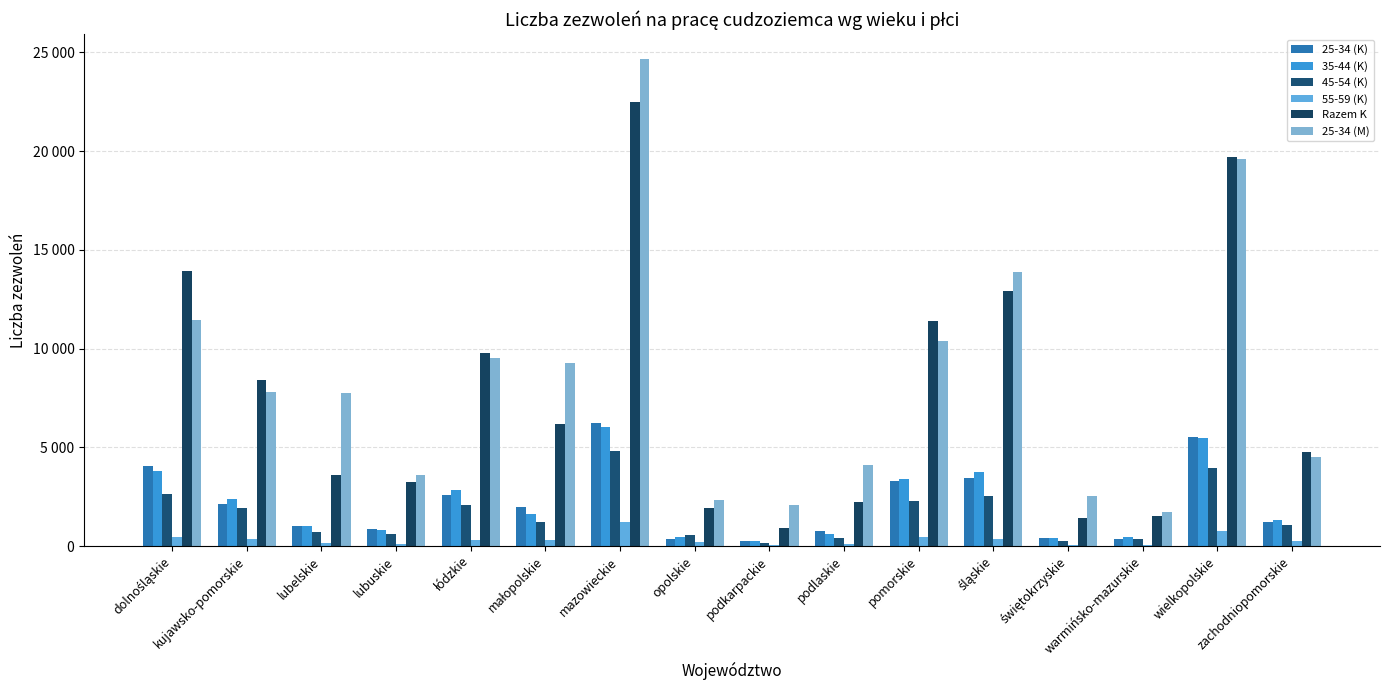

The value of 35-44 (K) at dolnośląskie is 3801. True or false?

True